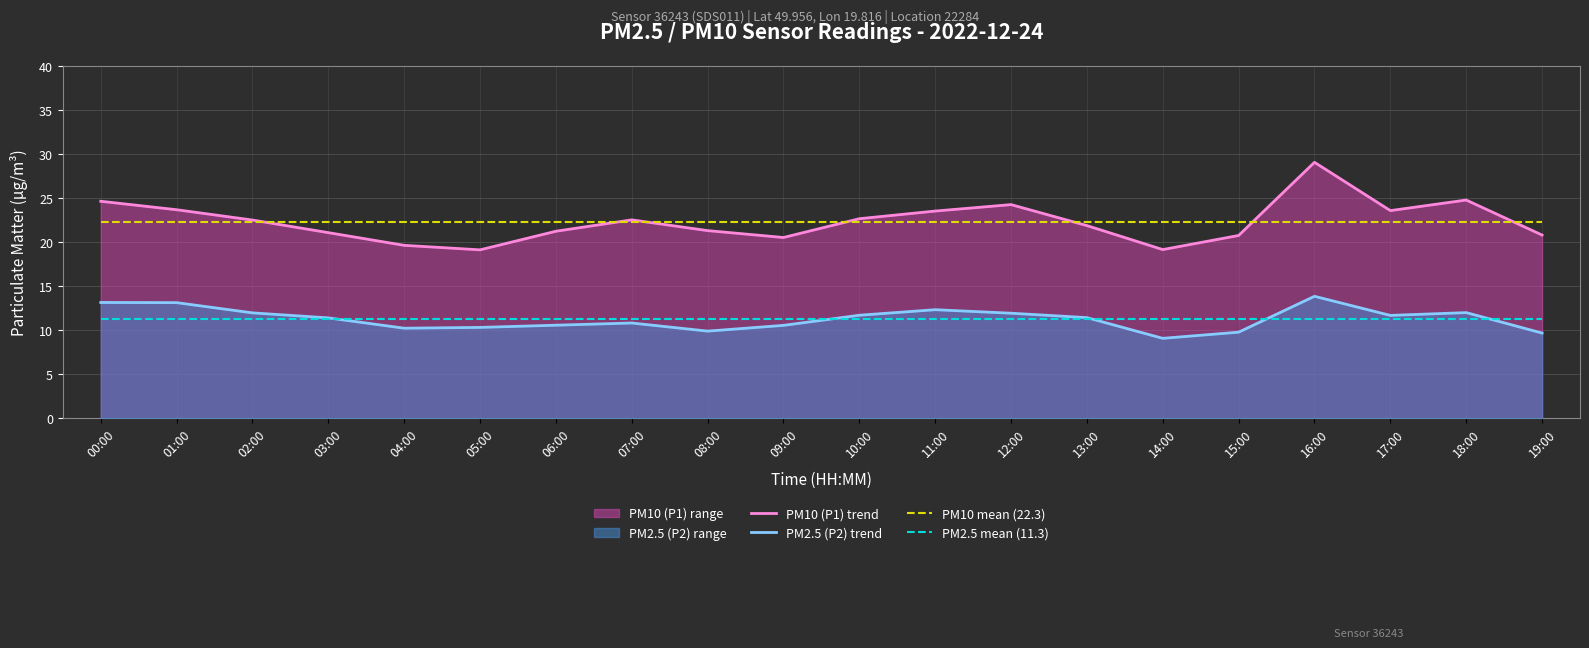

Reading left to right, extract all data points from this chart.

PM10 (P1) trend: 00:00=24.6	01:00=23.7	02:00=22.5	03:00=21.1	04:00=19.6	05:00=19.1	06:00=21.2	07:00=22.5	08:00=21.3	09:00=20.5	10:00=22.6	11:00=23.5	12:00=24.2	13:00=21.9	14:00=19.1	15:00=20.8	16:00=29.1	17:00=23.6	18:00=24.8	19:00=20.8
PM2.5 (P2) trend: 00:00=13.2	01:00=13.1	02:00=12.0	03:00=11.4	04:00=10.2	05:00=10.3	06:00=10.6	07:00=10.8	08:00=9.9	09:00=10.6	10:00=11.7	11:00=12.3	12:00=11.9	13:00=11.4	14:00=9.1	15:00=9.8	16:00=13.8	17:00=11.7	18:00=12.0	19:00=9.7
PM10 mean (22.3): 00:00=22.3	01:00=22.3	02:00=22.3	03:00=22.3	04:00=22.3	05:00=22.3	06:00=22.3	07:00=22.3	08:00=22.3	09:00=22.3	10:00=22.3	11:00=22.3	12:00=22.3	13:00=22.3	14:00=22.3	15:00=22.3	16:00=22.3	17:00=22.3	18:00=22.3	19:00=22.3
PM2.5 mean (11.3): 00:00=11.3	01:00=11.3	02:00=11.3	03:00=11.3	04:00=11.3	05:00=11.3	06:00=11.3	07:00=11.3	08:00=11.3	09:00=11.3	10:00=11.3	11:00=11.3	12:00=11.3	13:00=11.3	14:00=11.3	15:00=11.3	16:00=11.3	17:00=11.3	18:00=11.3	19:00=11.3